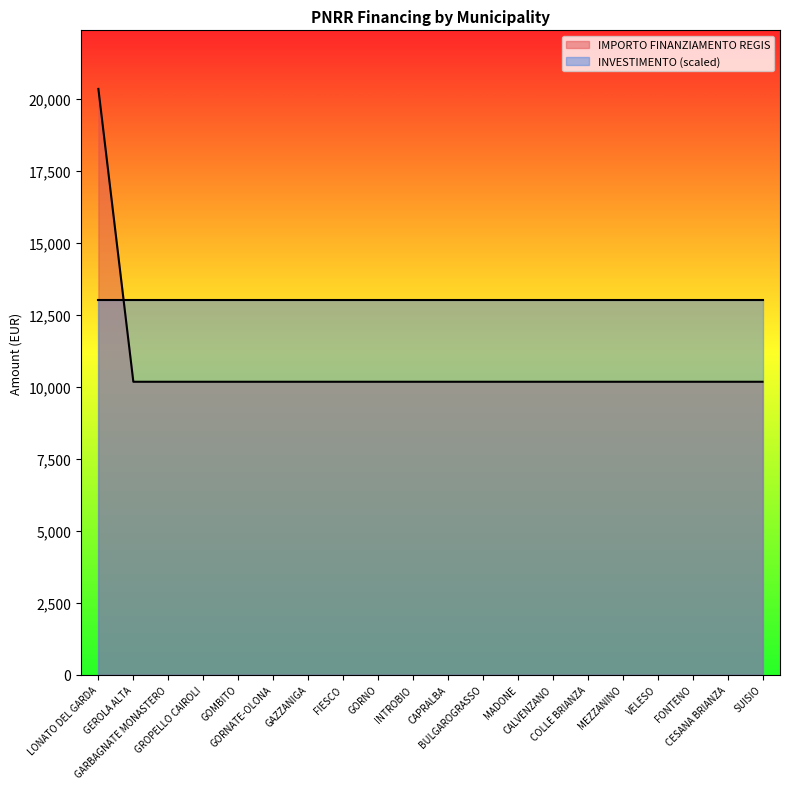

Reading left to right, extract all data points from this chart.

20344	10172	10172	10172	10172	10172	10172	10172	10172	10172	10172	10172	10172	10172	10172	10172	10172	10172	10172	10172